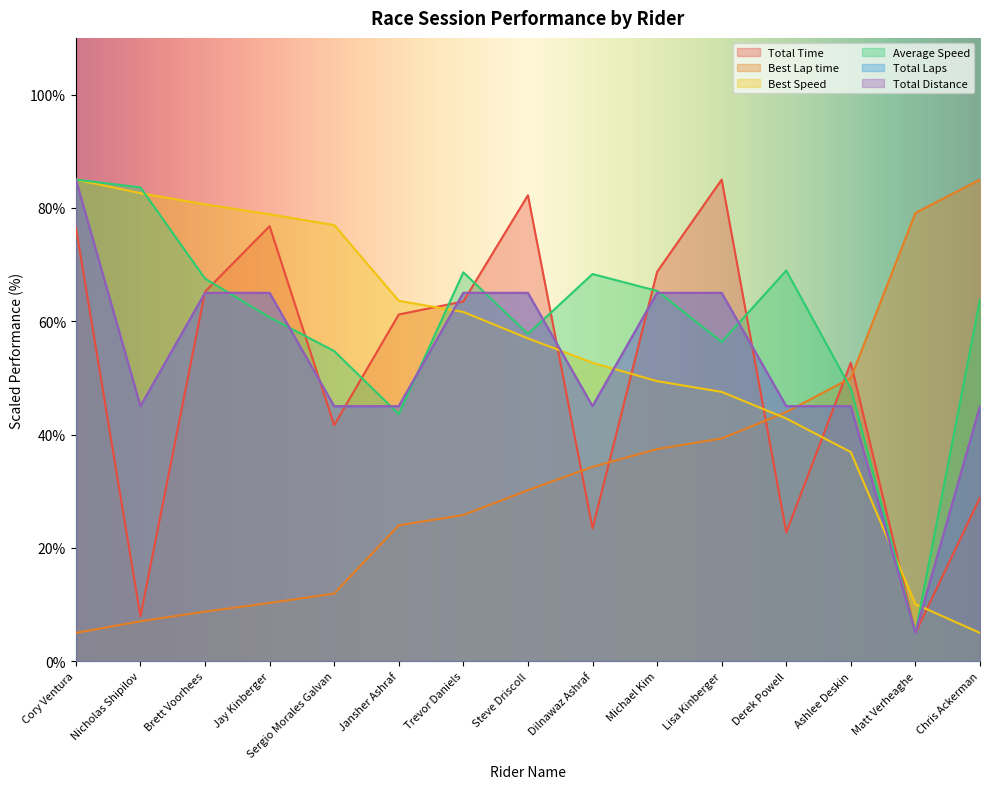

Reading right to left, what are all the values shown in this chart?

Total Time: Chris Ackerman=28.9	Matt Verheaghe=5.0	Ashlee Deskin=52.7	Derek Powell=22.7	Lisa Kinberger=85.0	Michael Kim=68.7	Dilnawaz Ashraf=23.4	Steve Driscoll=82.2	Trevor Daniels=63.5	Jansher Ashraf=61.2	Sergio Morales Galvan=41.7	Jay Kinberger=76.8	Brett Voorhees=65.2	Nicholas Shipilov=7.9	Cory Ventura=76.6
Best Lap time: Chris Ackerman=85.0	Matt Verheaghe=79.1	Ashlee Deskin=50.0	Derek Powell=44.0	Lisa Kinberger=39.3	Michael Kim=37.4	Dilnawaz Ashraf=34.3	Steve Driscoll=30.2	Trevor Daniels=25.8	Jansher Ashraf=24.0	Sergio Morales Galvan=11.9	Jay Kinberger=10.3	Brett Voorhees=8.8	Nicholas Shipilov=7.1	Cory Ventura=5.0
Best Speed: Chris Ackerman=5.0	Matt Verheaghe=10.1	Ashlee Deskin=36.9	Derek Powell=42.8	Lisa Kinberger=47.5	Michael Kim=49.4	Dilnawaz Ashraf=52.7	Steve Driscoll=57.0	Trevor Daniels=61.6	Jansher Ashraf=63.6	Sergio Morales Galvan=77.0	Jay Kinberger=78.9	Brett Voorhees=80.6	Nicholas Shipilov=82.6	Cory Ventura=85.0
Average Speed: Chris Ackerman=63.9	Matt Verheaghe=5.0	Ashlee Deskin=48.1	Derek Powell=69.0	Lisa Kinberger=56.3	Michael Kim=65.4	Dilnawaz Ashraf=68.3	Steve Driscoll=57.8	Trevor Daniels=68.6	Jansher Ashraf=43.6	Sergio Morales Galvan=54.7	Jay Kinberger=60.7	Brett Voorhees=67.5	Nicholas Shipilov=83.6	Cory Ventura=85.0
Total Laps: Chris Ackerman=45.0	Matt Verheaghe=5.0	Ashlee Deskin=45.0	Derek Powell=45.0	Lisa Kinberger=65.0	Michael Kim=65.0	Dilnawaz Ashraf=45.0	Steve Driscoll=65.0	Trevor Daniels=65.0	Jansher Ashraf=45.0	Sergio Morales Galvan=45.0	Jay Kinberger=65.0	Brett Voorhees=65.0	Nicholas Shipilov=45.0	Cory Ventura=85.0
Total Distance: Chris Ackerman=45.0	Matt Verheaghe=5.0	Ashlee Deskin=45.0	Derek Powell=45.0	Lisa Kinberger=65.0	Michael Kim=65.0	Dilnawaz Ashraf=45.0	Steve Driscoll=65.0	Trevor Daniels=65.0	Jansher Ashraf=45.0	Sergio Morales Galvan=45.0	Jay Kinberger=65.0	Brett Voorhees=65.0	Nicholas Shipilov=45.0	Cory Ventura=85.0